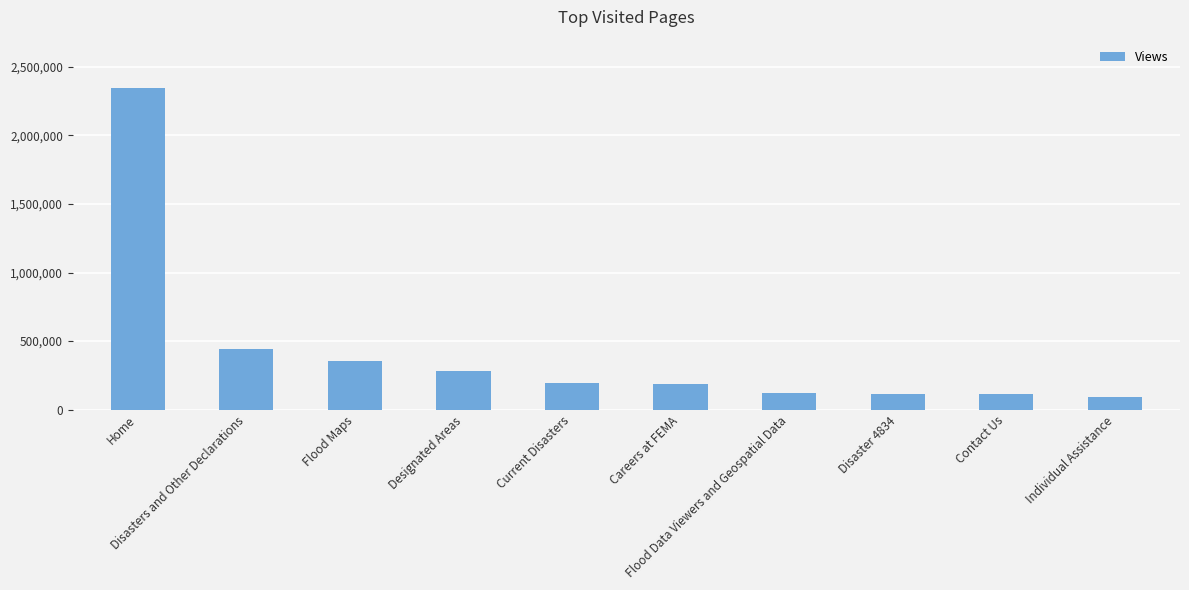

What is the sum of all values?

4249543